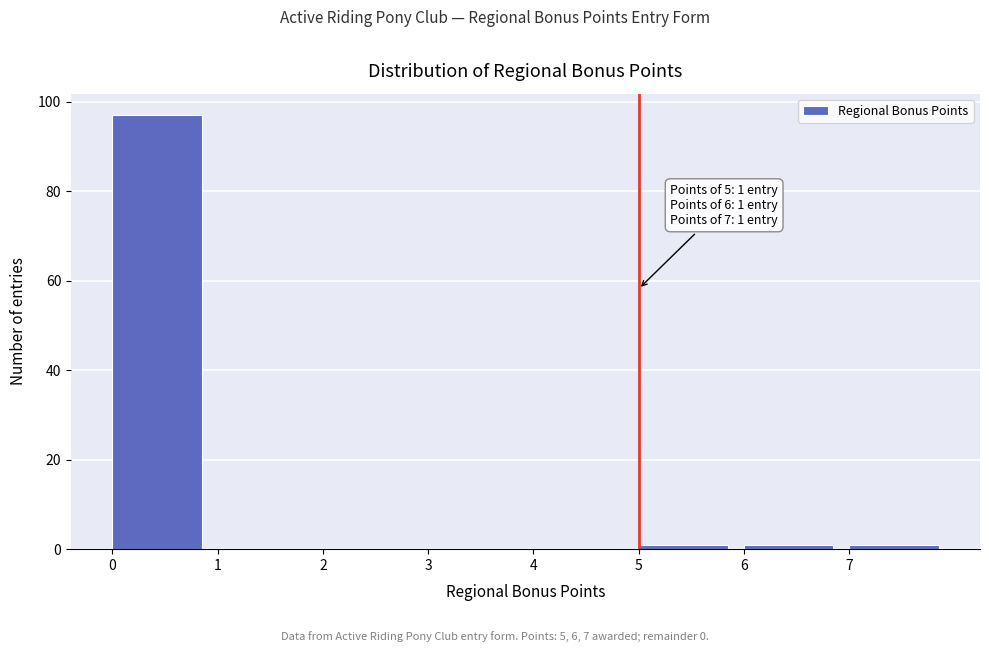

Over which range of the x-axis is the bar tallest?

0 to 1